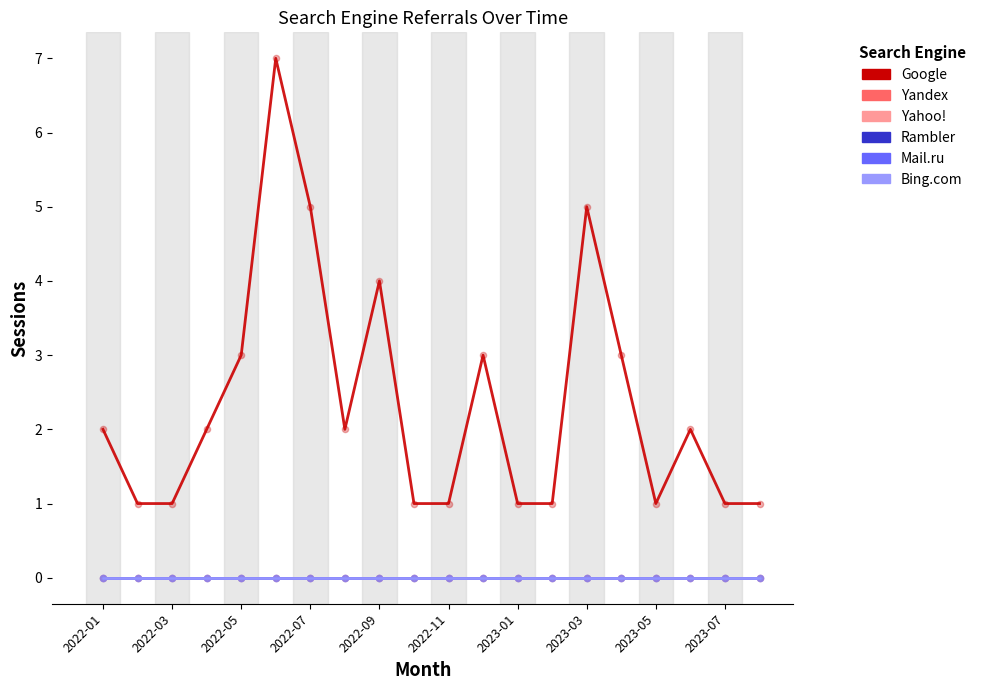

Does the chart have visible grid lines?

No